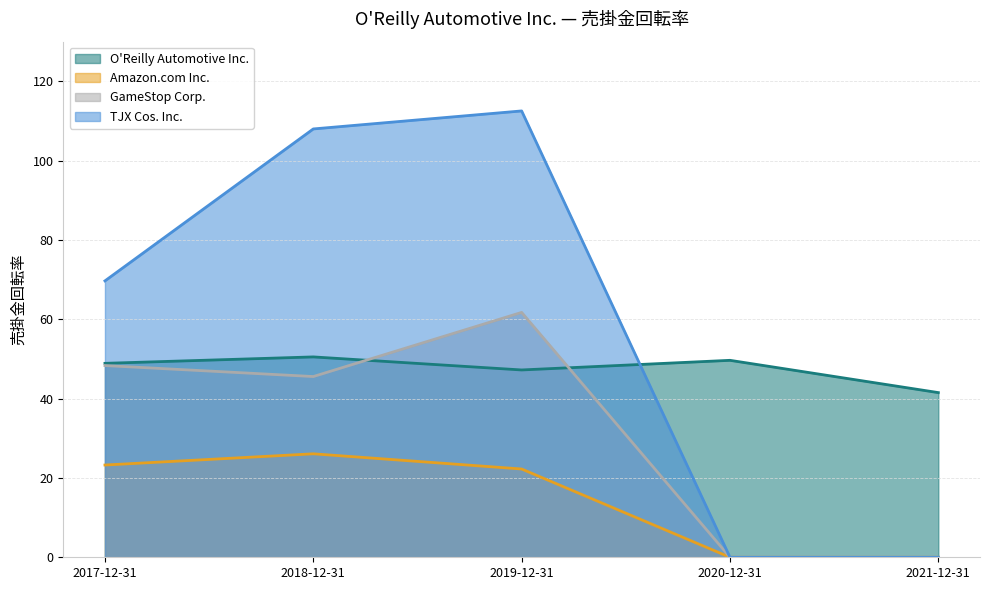

What is the label of the 2nd point from the right?

2020-12-31